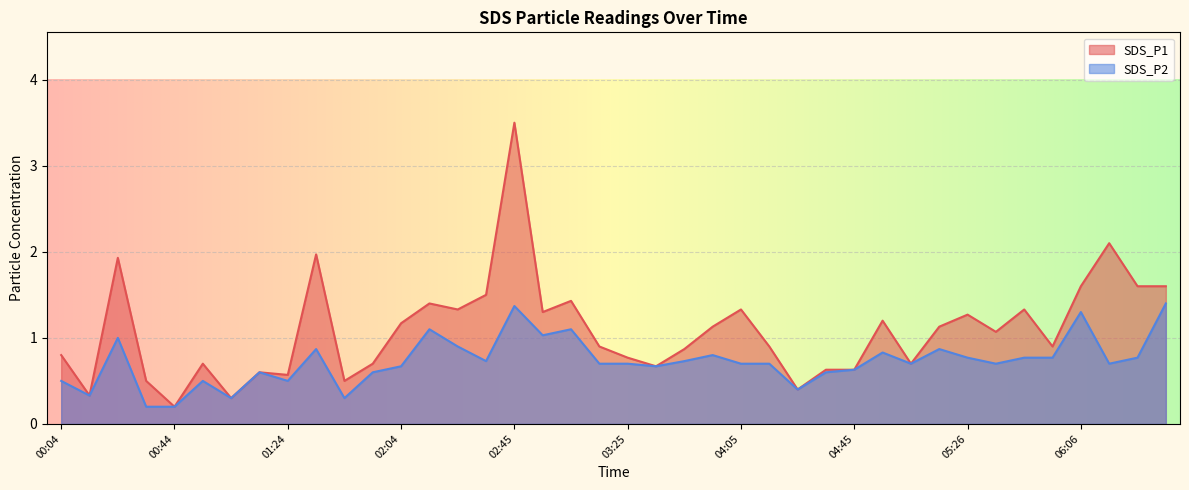

Which series has the largest total across all categories?

SDS_P1